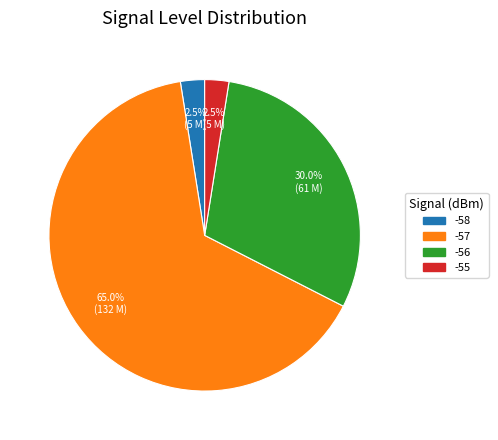

Is there any slice that represents more than half of the pie?

Yes